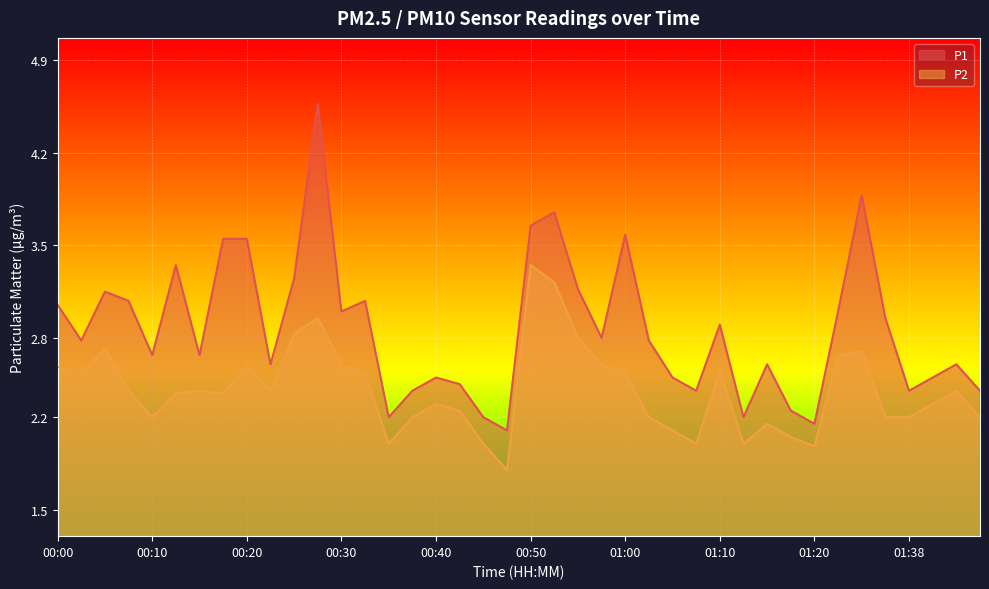

What is the sum of the P1 values at 01:17 and 00:15?

4.9